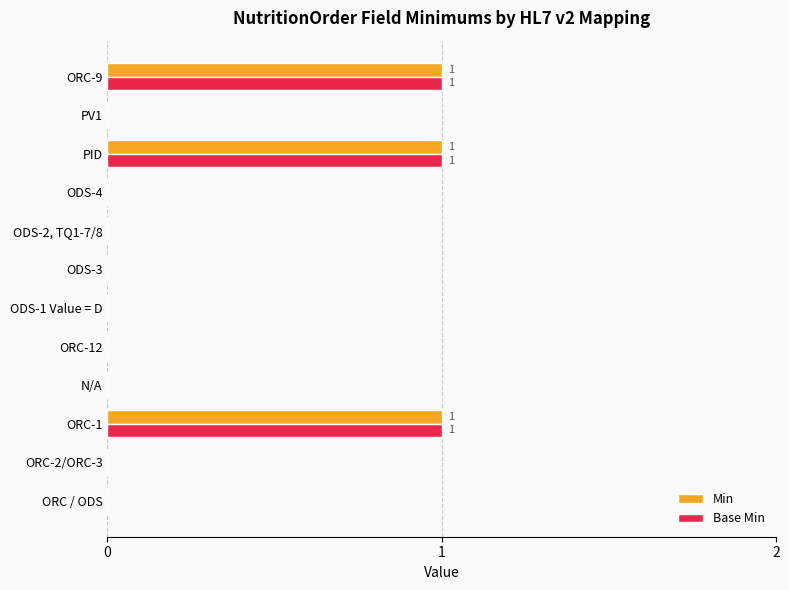

The value of Min at ODS-1 Value = D is 0. True or false?

True